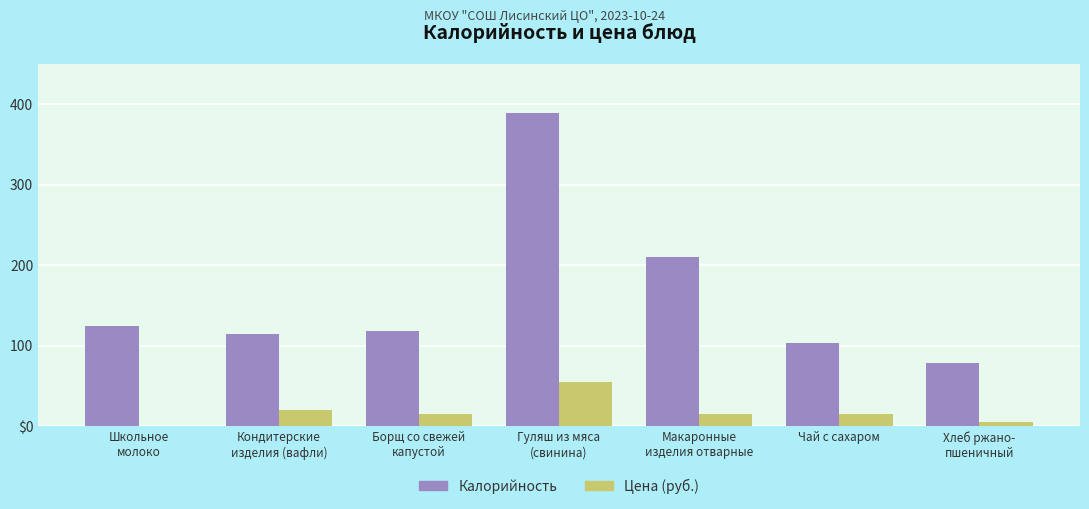

True or false: Калорийность has a value of 78.2 at Хлеб ржано-
пшеничный.

True